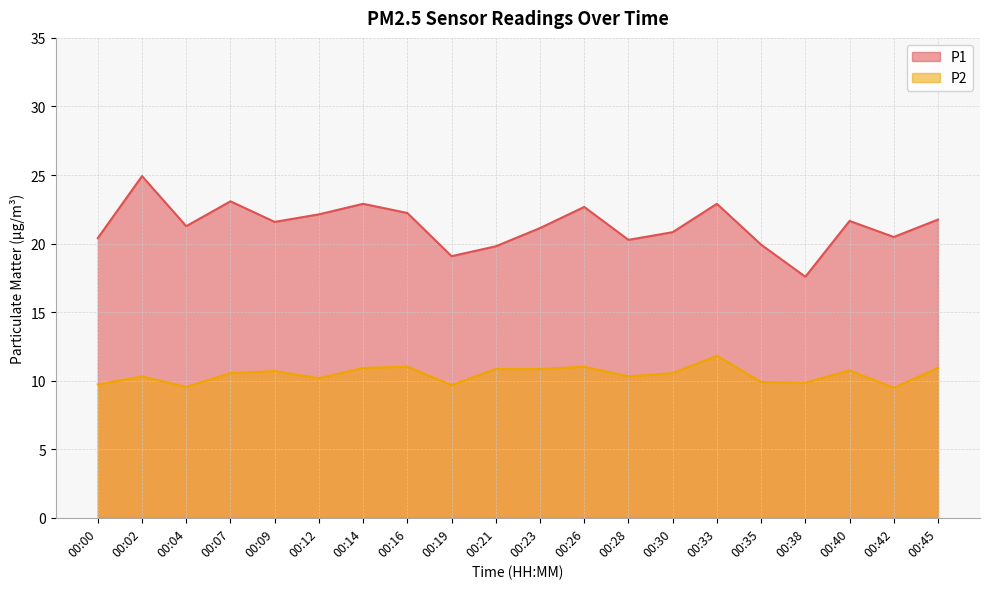

What is the maximum value for P1?

24.9